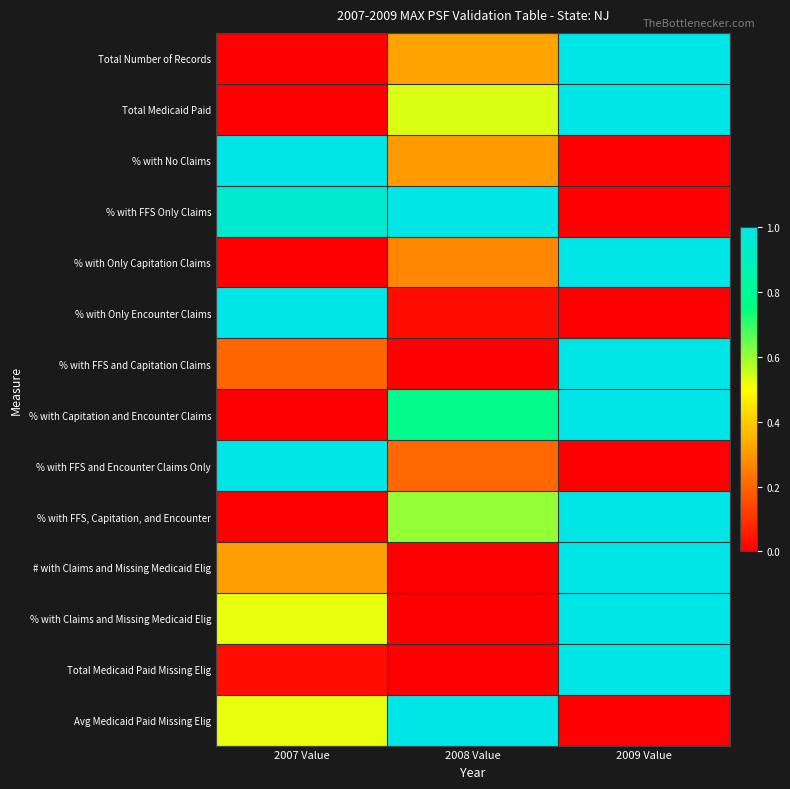

At which category is the sum across all series the highest?

2009 Value